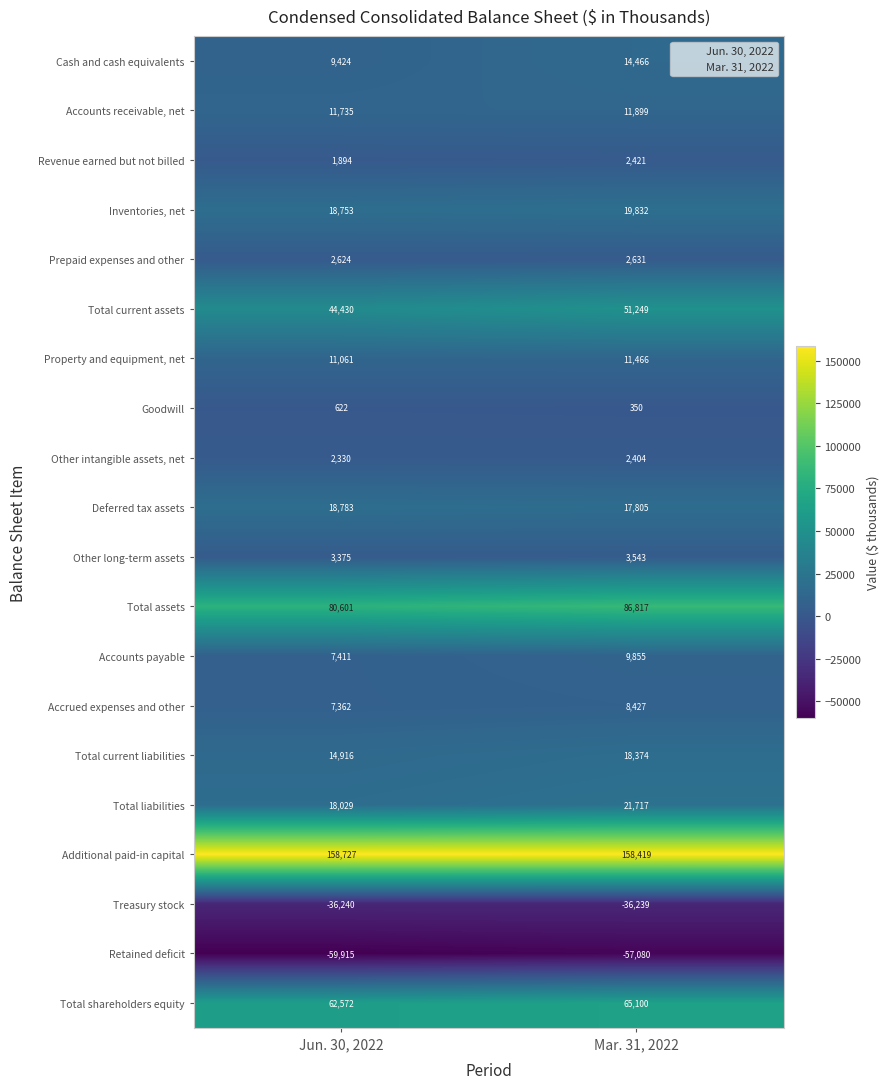

Which label corresponds to the smallest value in the chart?

Jun. 30, 2022